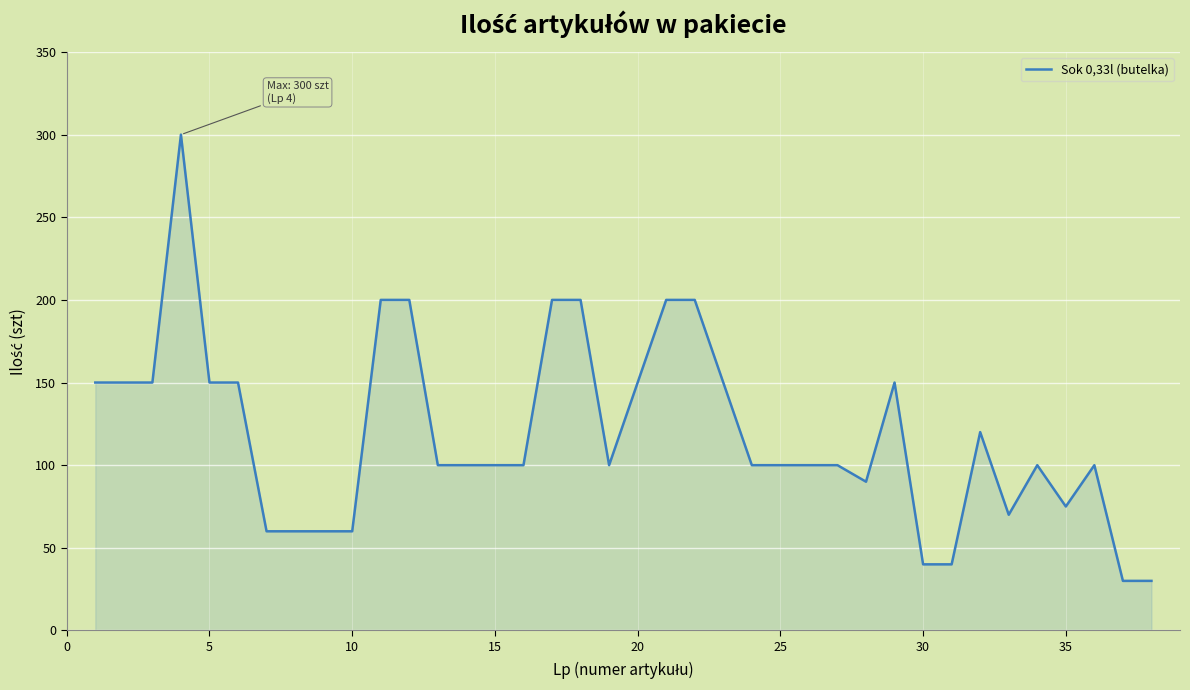

What is the average value?

119